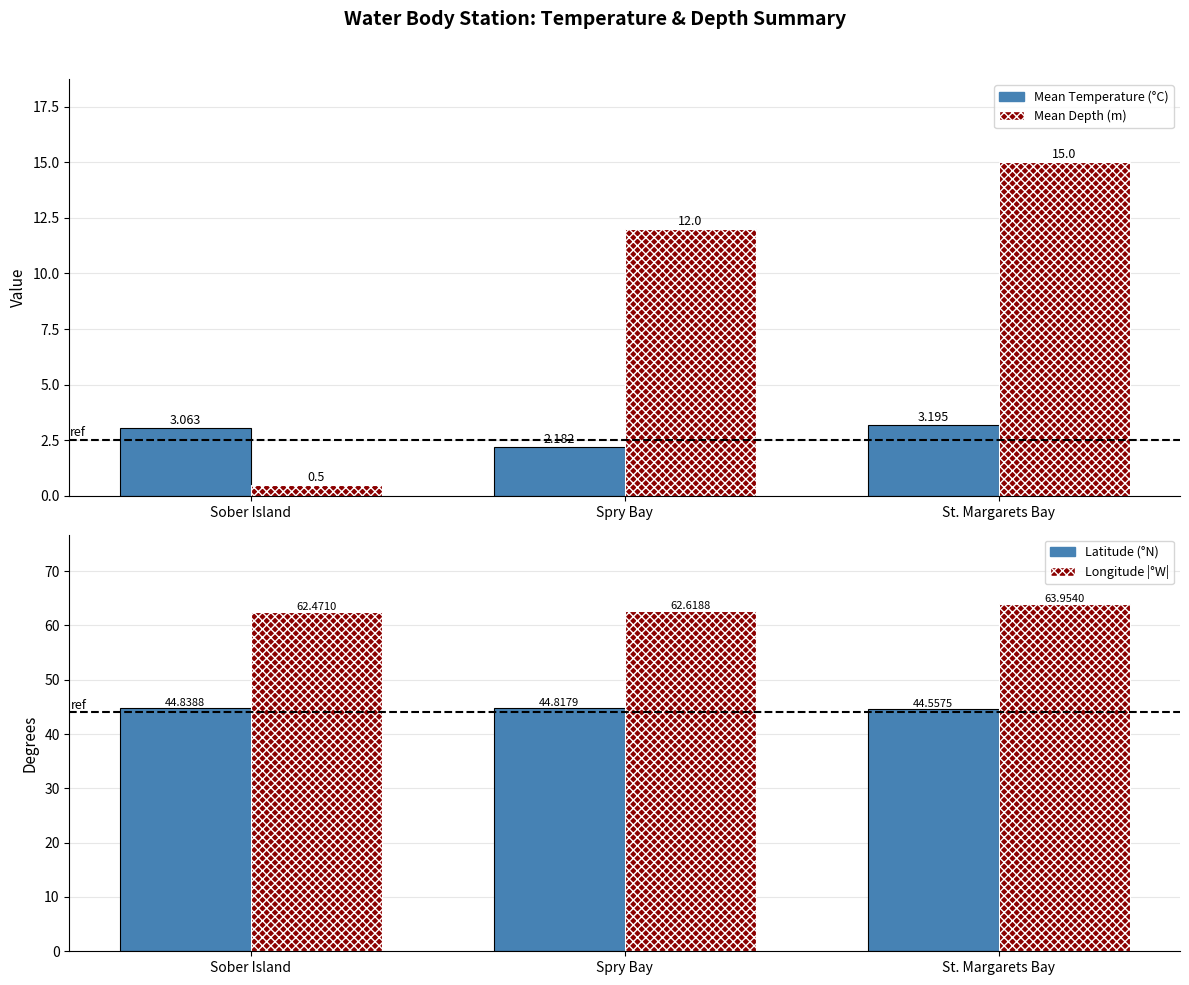

What is the label of the 2nd bar from the left?

Spry Bay